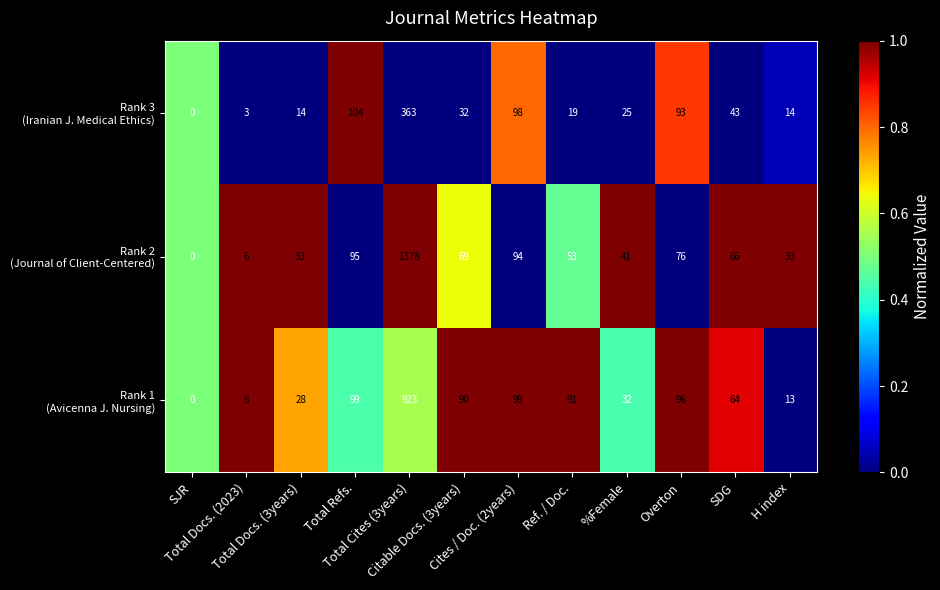

Which series has the largest total across all categories?

Rank 1 (Avicenna J. Nursing)